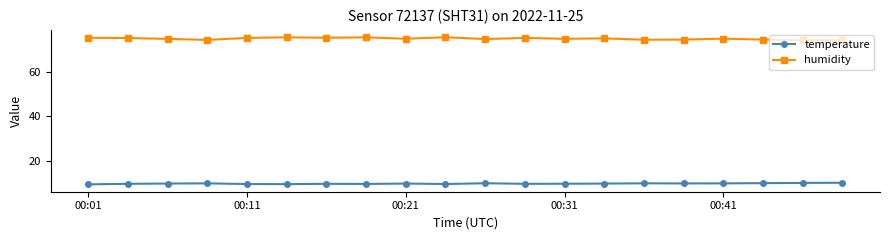

True or false: humidity has more than 2 interior local peaks.

True